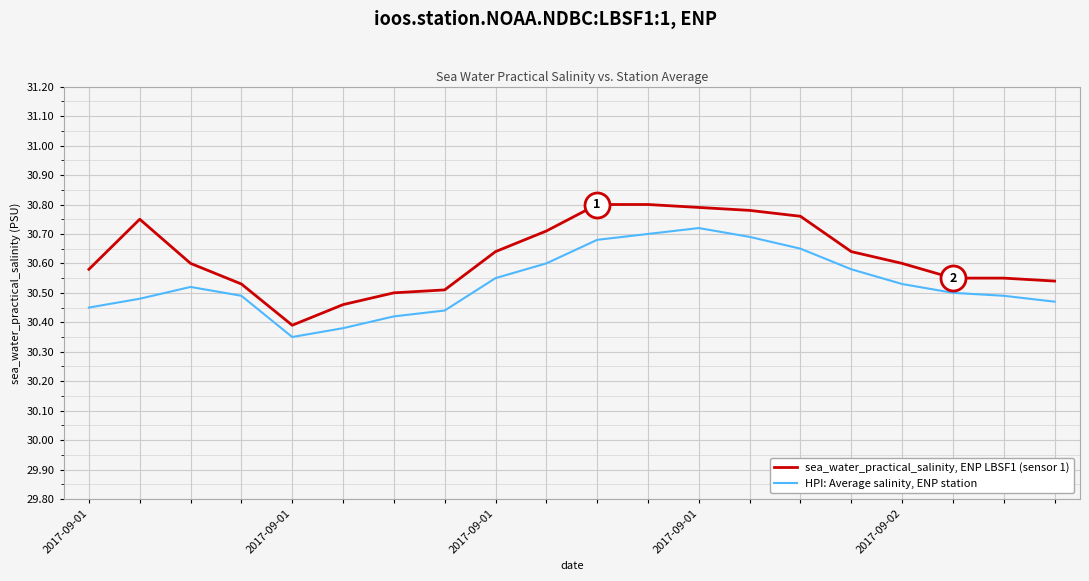

Which series has the largest range (max minus min)?

sea_water_practical_salinity, ENP LBSF1 (sensor 1)